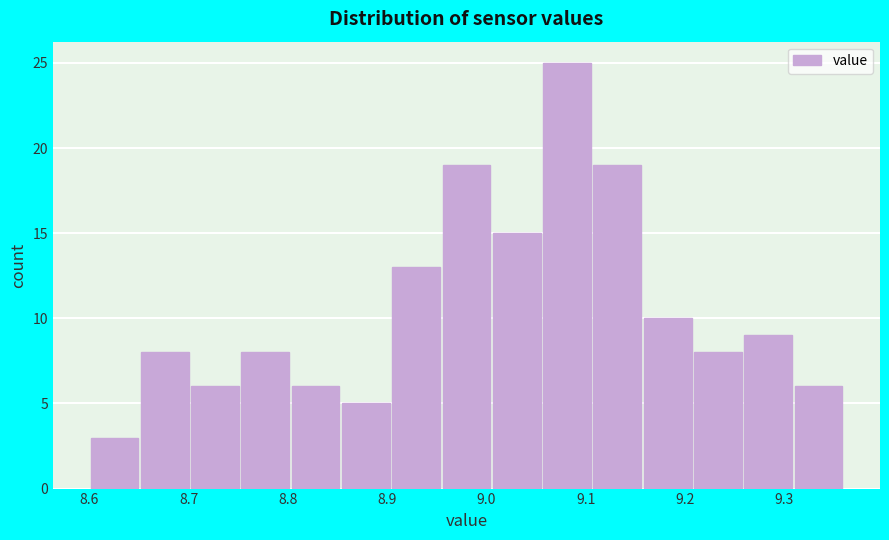

Reading left to right, list every bar in this chart as the range it spans on the x-axis followed by its height. Neither the bar edges nor the heights are printed on the chart, so give them approximately, as read against the axes.

8.60 to 8.65: 3
8.65 to 8.70: 8
8.70 to 8.75: 6
8.75 to 8.80: 8
8.80 to 8.85: 6
8.85 to 8.90: 5
8.90 to 8.95: 13
8.95 to 9.01: 19
9.01 to 9.06: 15
9.06 to 9.11: 25
9.11 to 9.16: 19
9.16 to 9.21: 10
9.21 to 9.26: 8
9.26 to 9.31: 9
9.31 to 9.36: 6